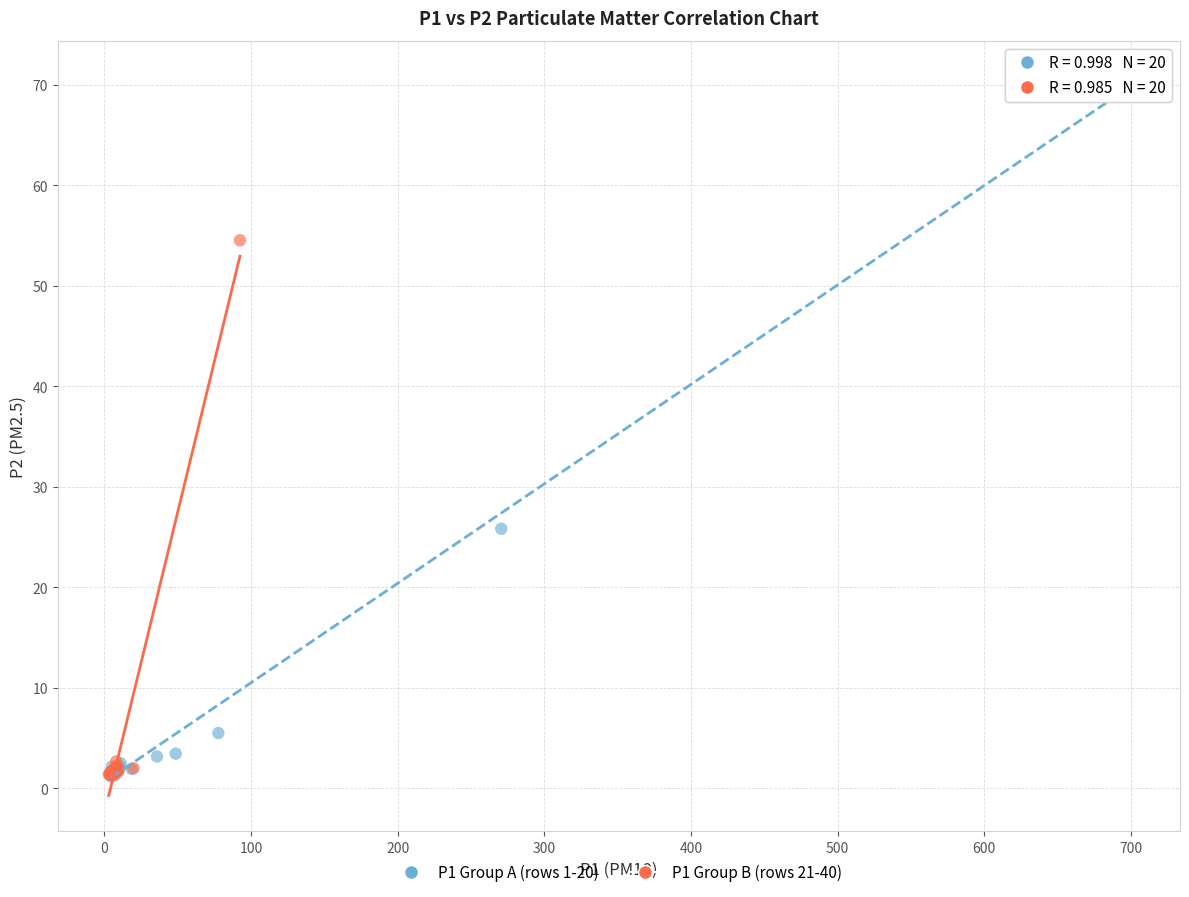

Which series has the widest spread of Y values?

P1 Group A (rows 1-20)